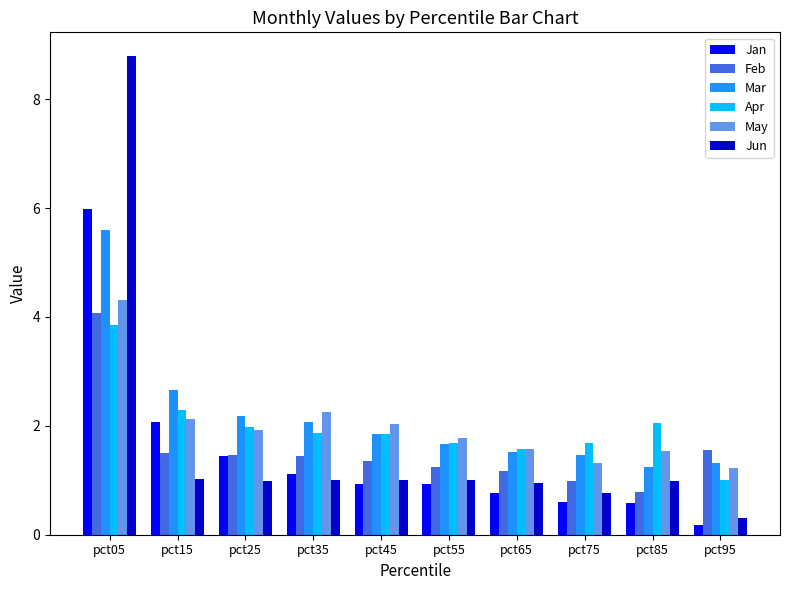

Between pct05 and pct75, which series saw the biggest shift?

Jun